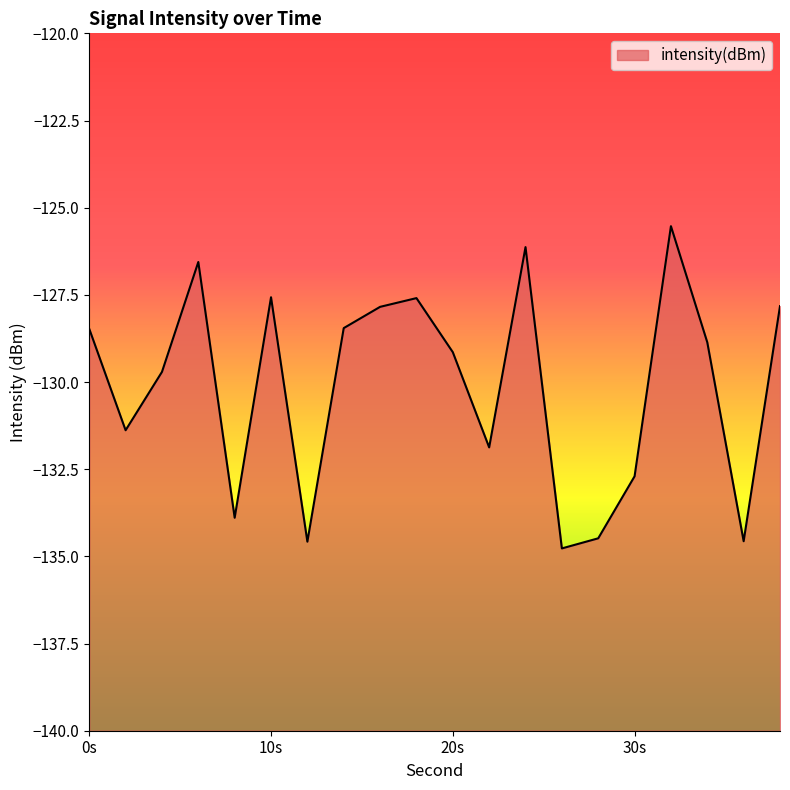

The chart shows a value of -131.9 at 22. True or false?

True